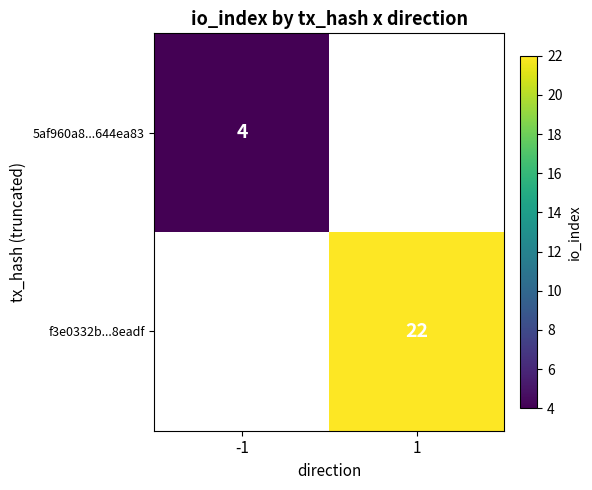

The f3e0332b...8eadf series shows 13 at 1. True or false?

False